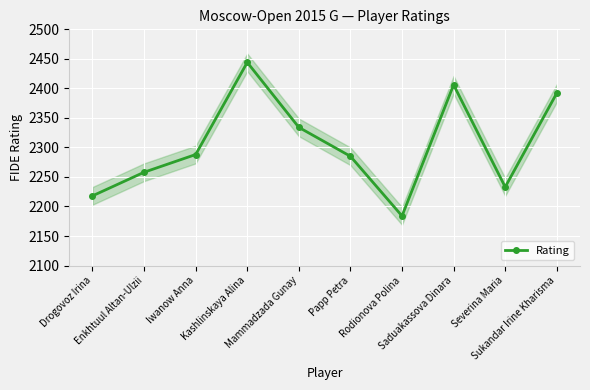

How many values are below 2288?

5